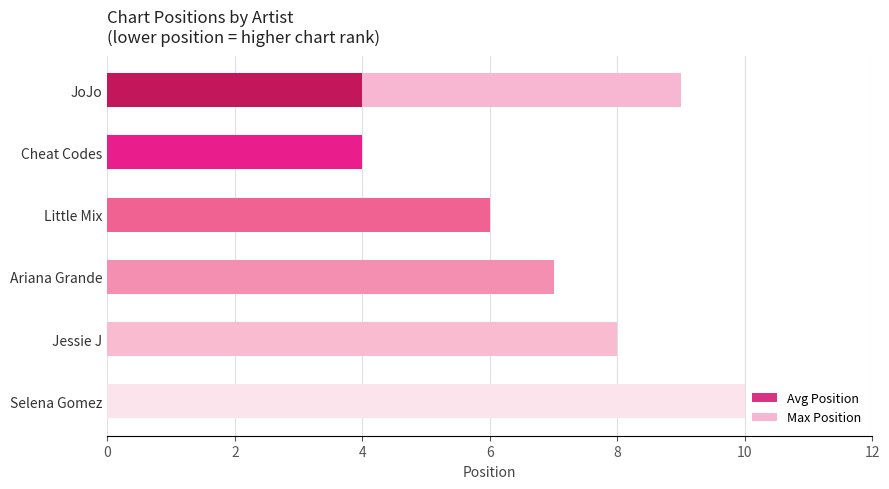

What is the smallest value displayed?

4